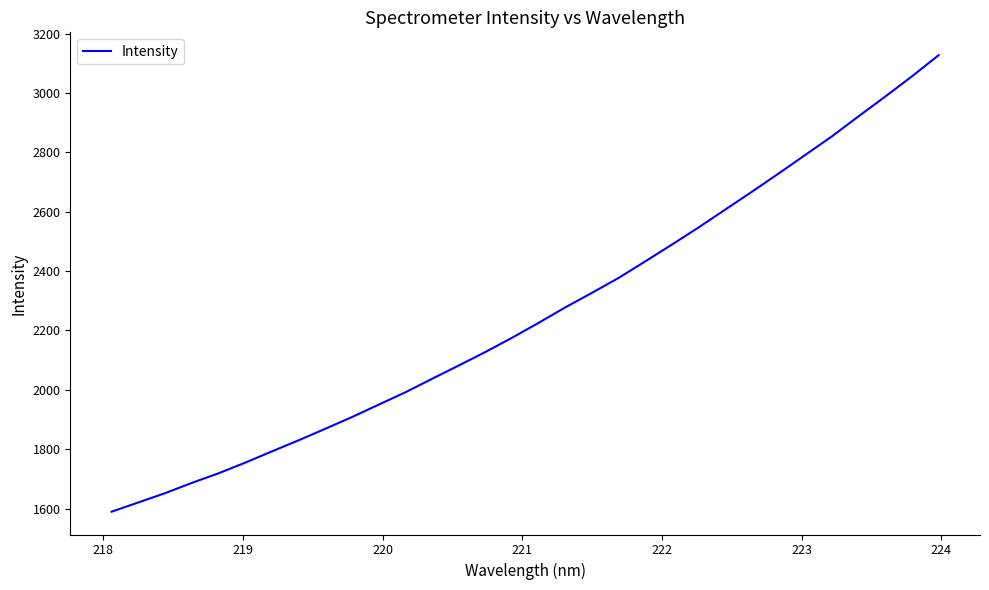

What is the maximum value shown in the chart?

3127.2